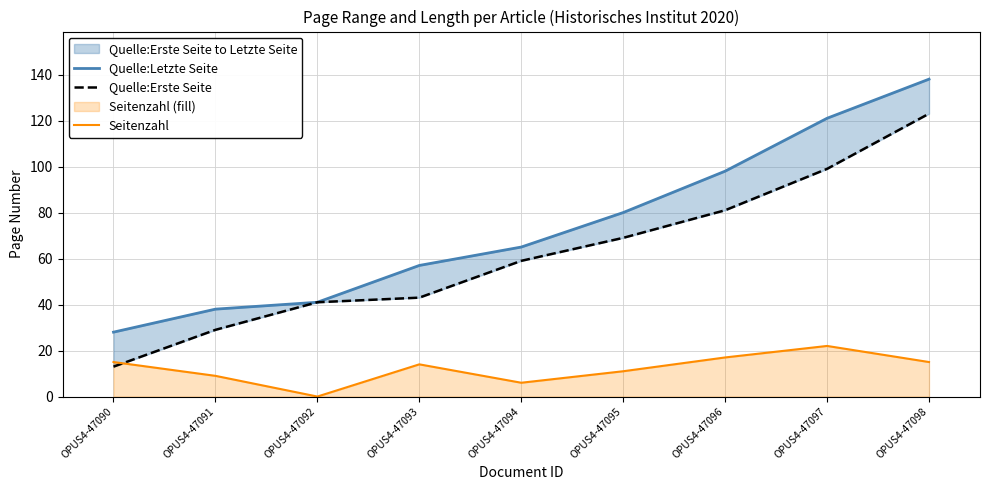

At which category does the chart reach its minimum across all series?

OPUS4-47092